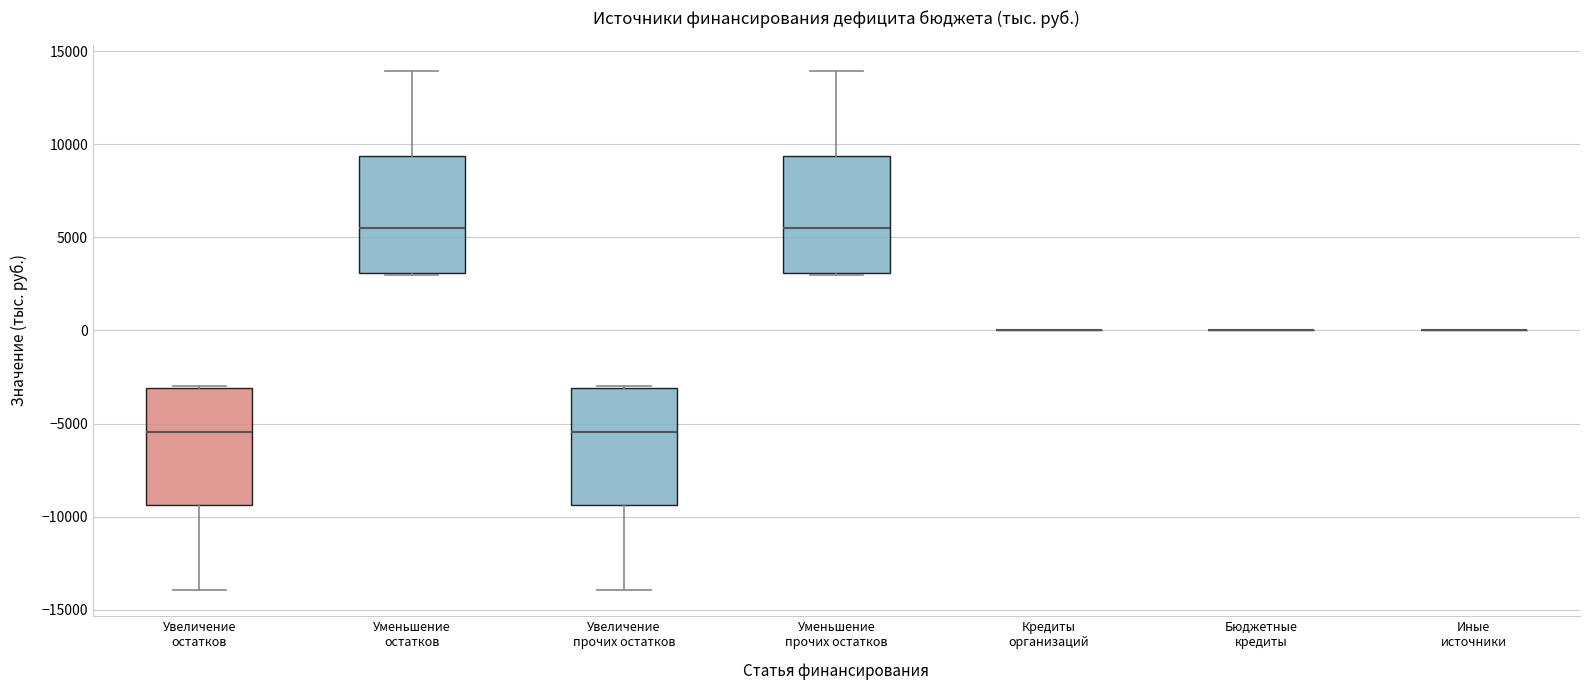

Where is the lower edge of the box for Уменьшение остатков on the y-axis? The values are not printed on the chart, so give them approximately, as read against the axis.

3000